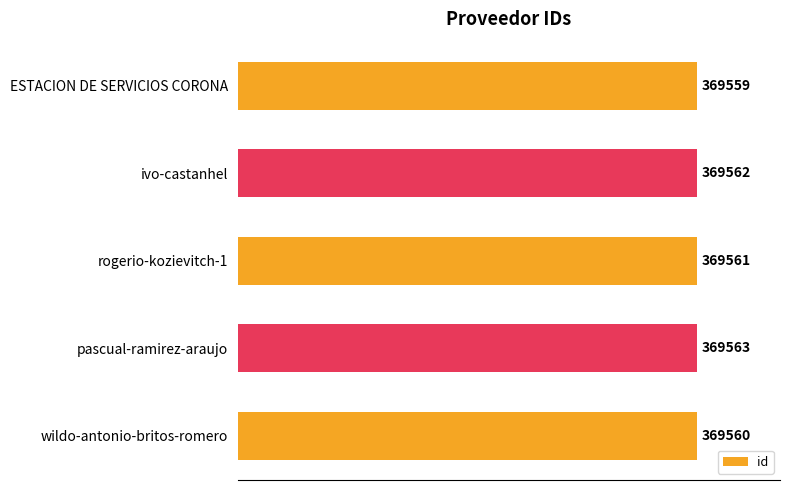

List the labels in order of value, largest first.

pascual-ramirez-araujo, ivo-castanhel, rogerio-kozievitch-1, wildo-antonio-britos-romero, ESTACION DE SERVICIOS CORONA